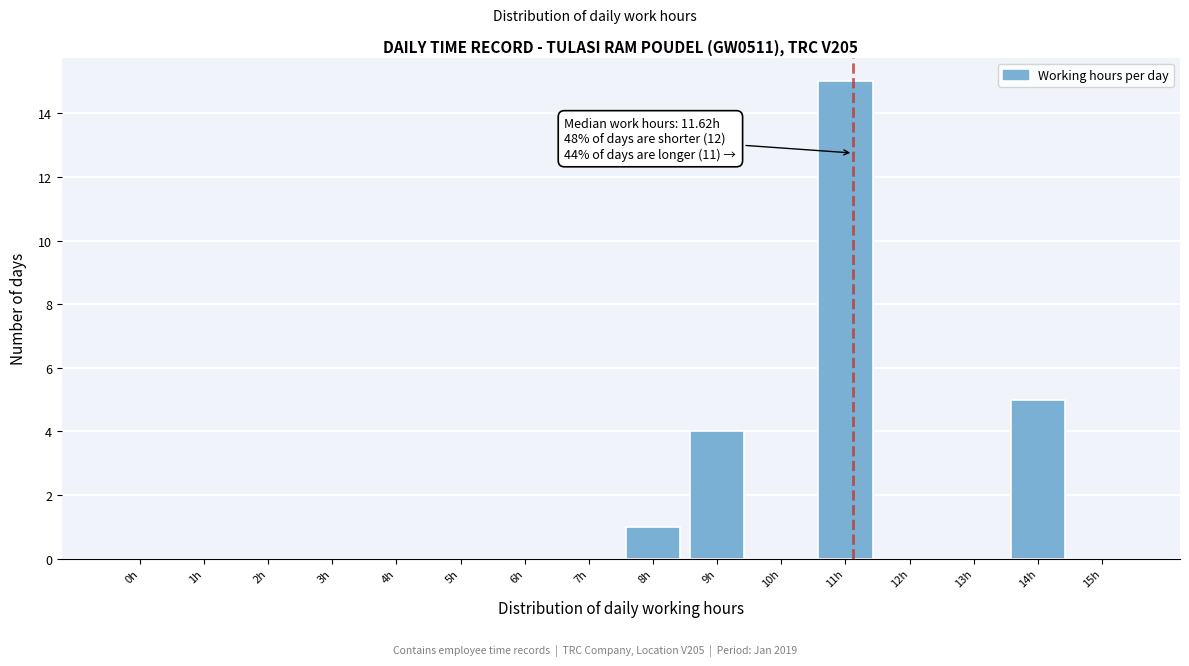

Reading left to right, transcribe all the data shown in this chart.

0h=0	1h=0	2h=0	3h=0	4h=0	5h=0	6h=0	7h=0	8h=1	9h=4	10h=0	11h=15	12h=0	13h=0	14h=5	15h=0